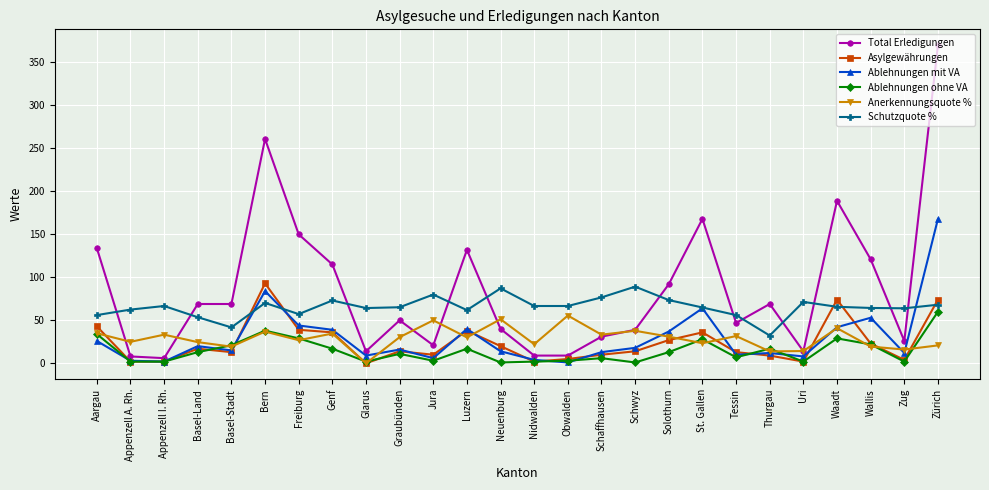

How many interior local valleys does the Anerkennungsquote % series have?

10